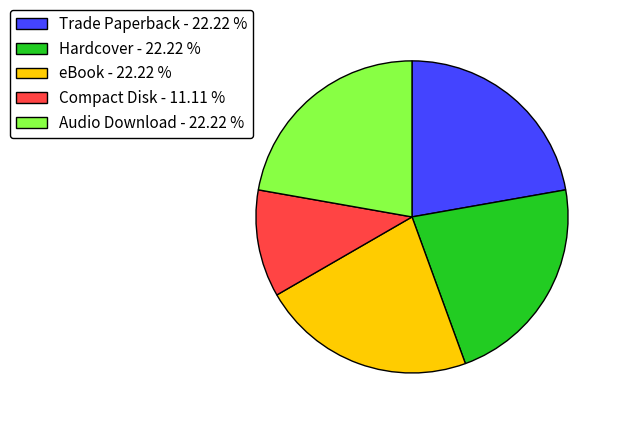

Do Trade Paperback - 22.22 % and Audio Download - 22.22 % together represent more than half of the pie?

No